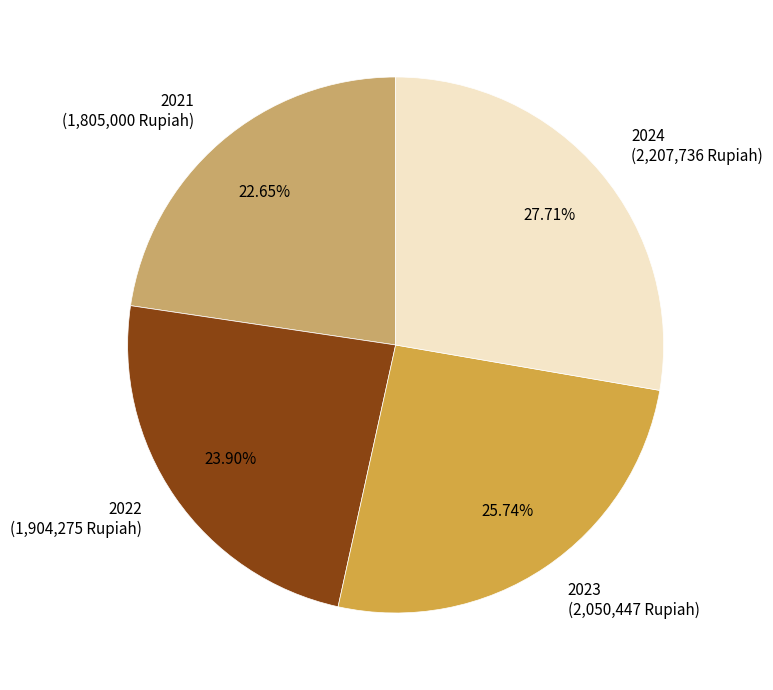

Rank the categories by value from lowest to highest.

2021, 2022, 2023, 2024